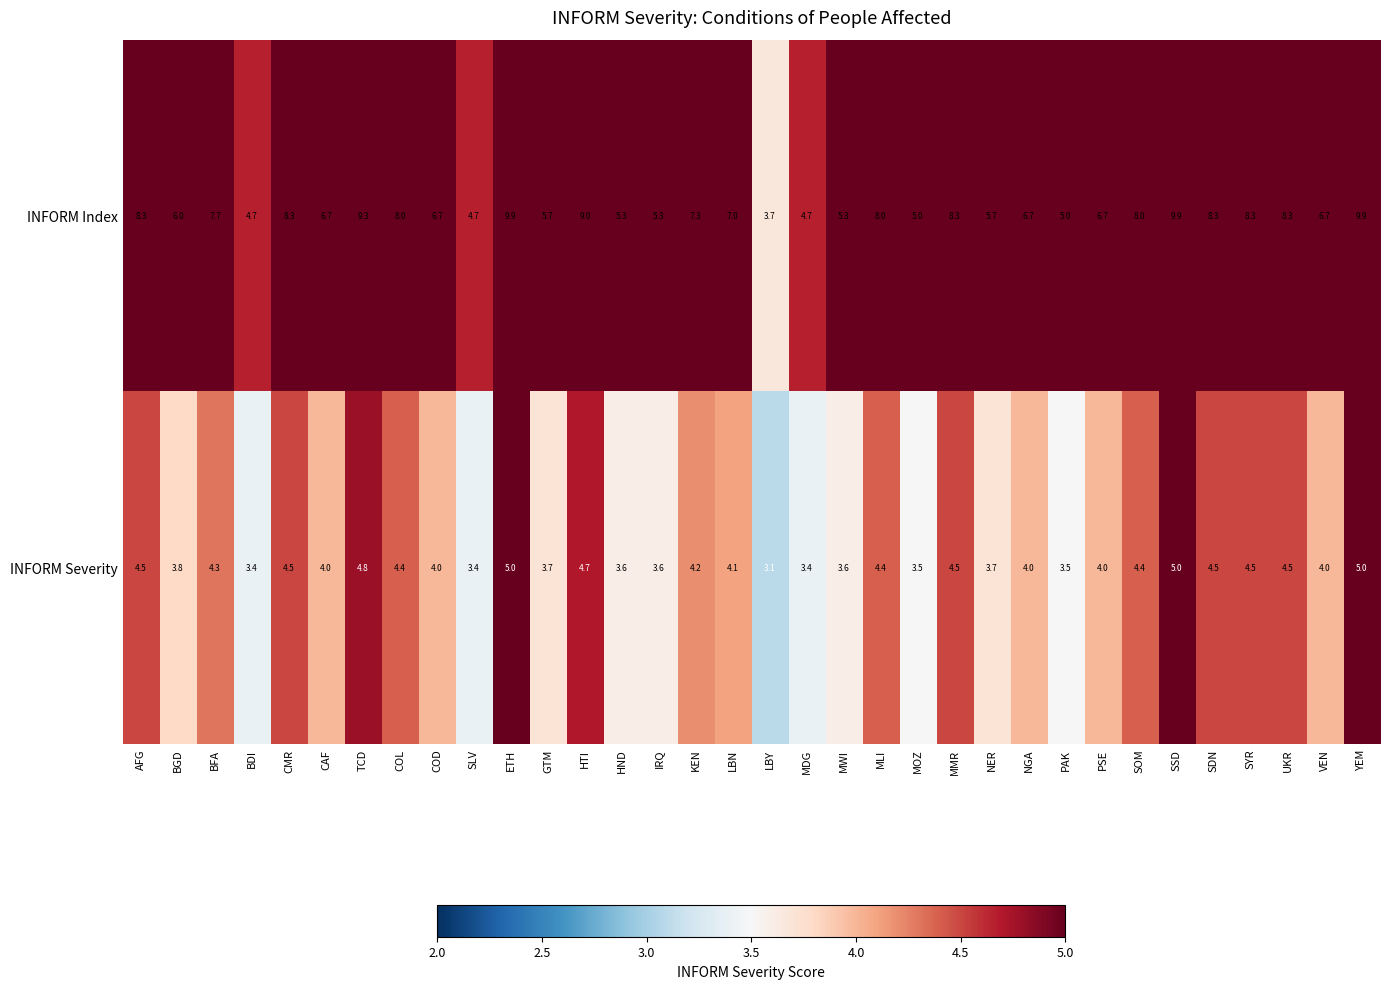

What is the sum of all INFORM Index values?

238.4